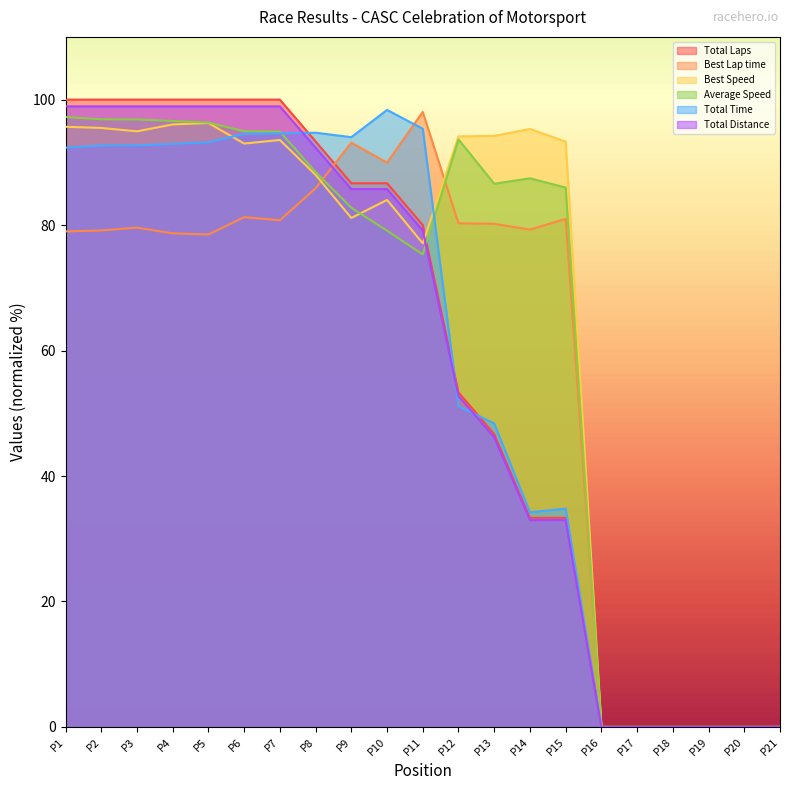

Which series changed the most between P9 and P16?

Total Time